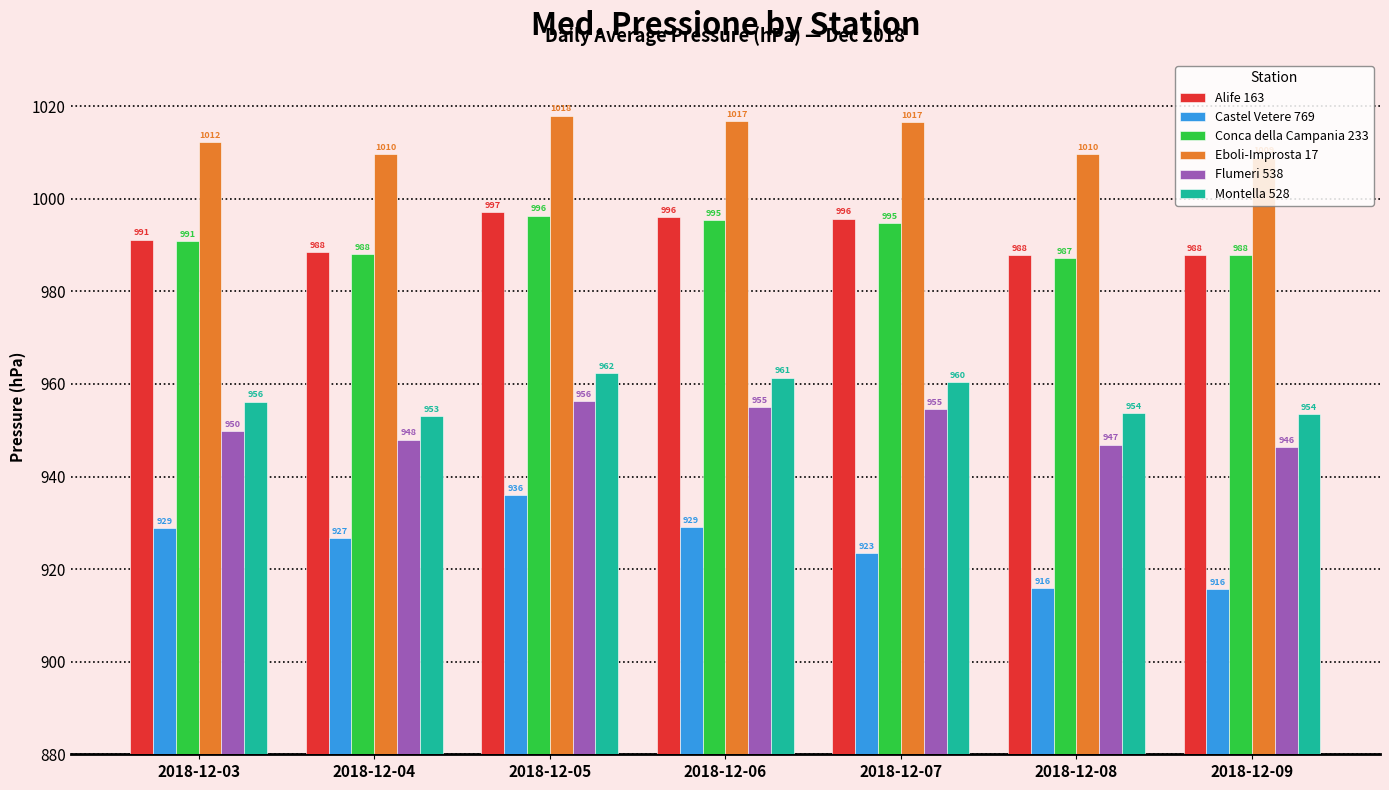

At which label is Castel Vetere 769 closest to 925?

2018-12-07